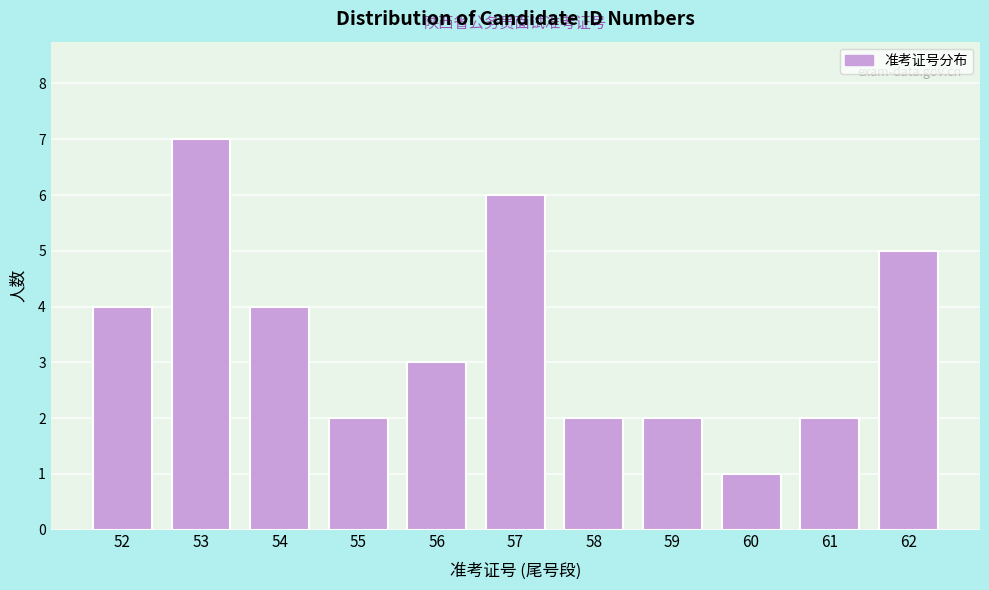

Reading left to right, transcribe all the data shown in this chart.

52=4	53=7	54=4	55=2	56=3	57=6	58=2	59=2	60=1	61=2	62=5